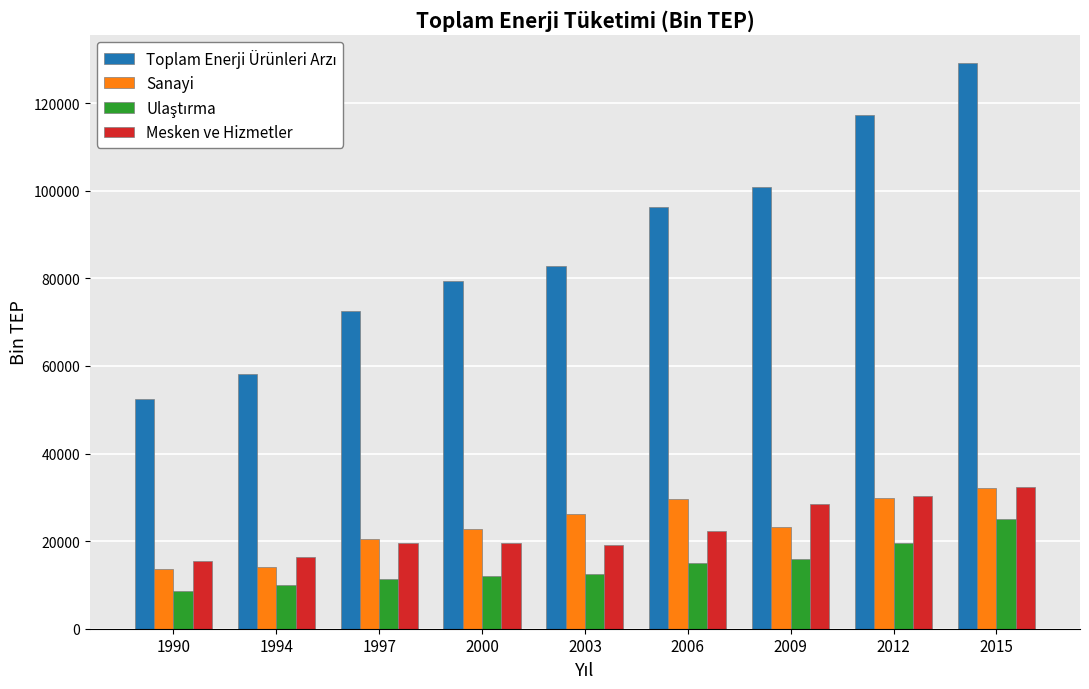

What is the smallest value displayed?

8723